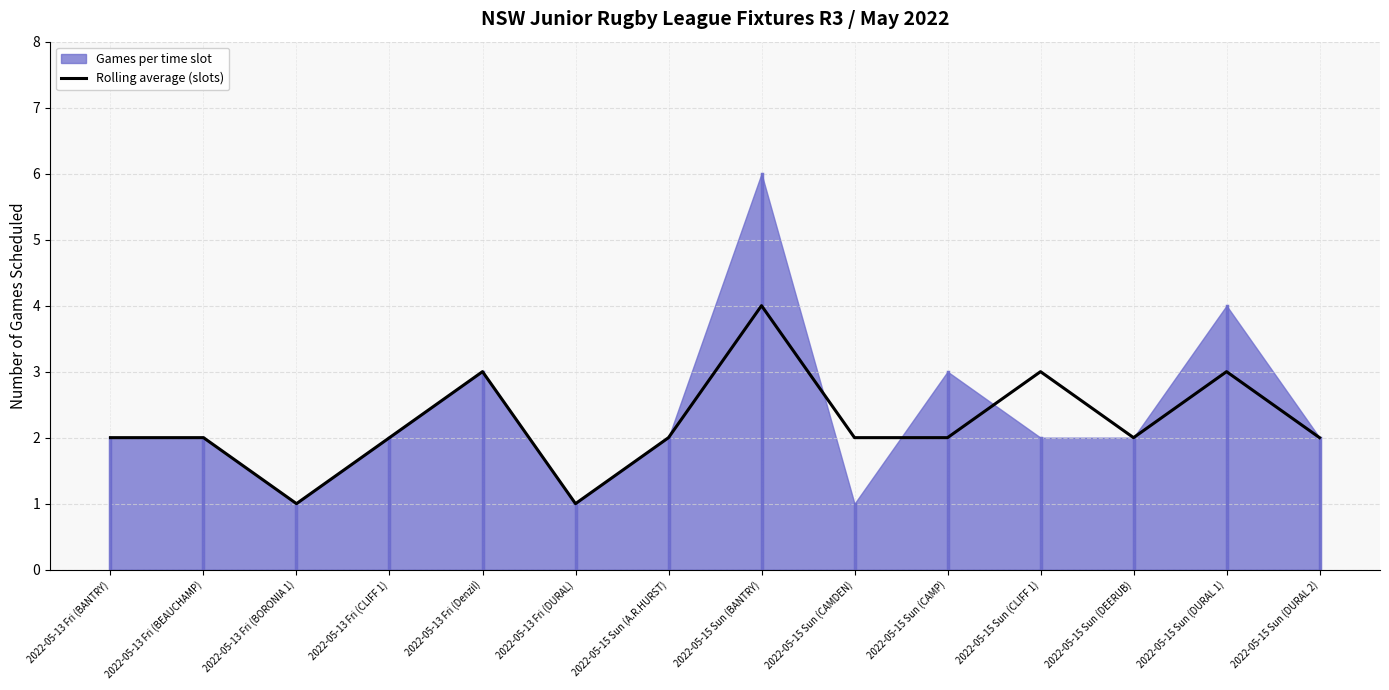

Does the chart display data point markers on the line(s)?

No